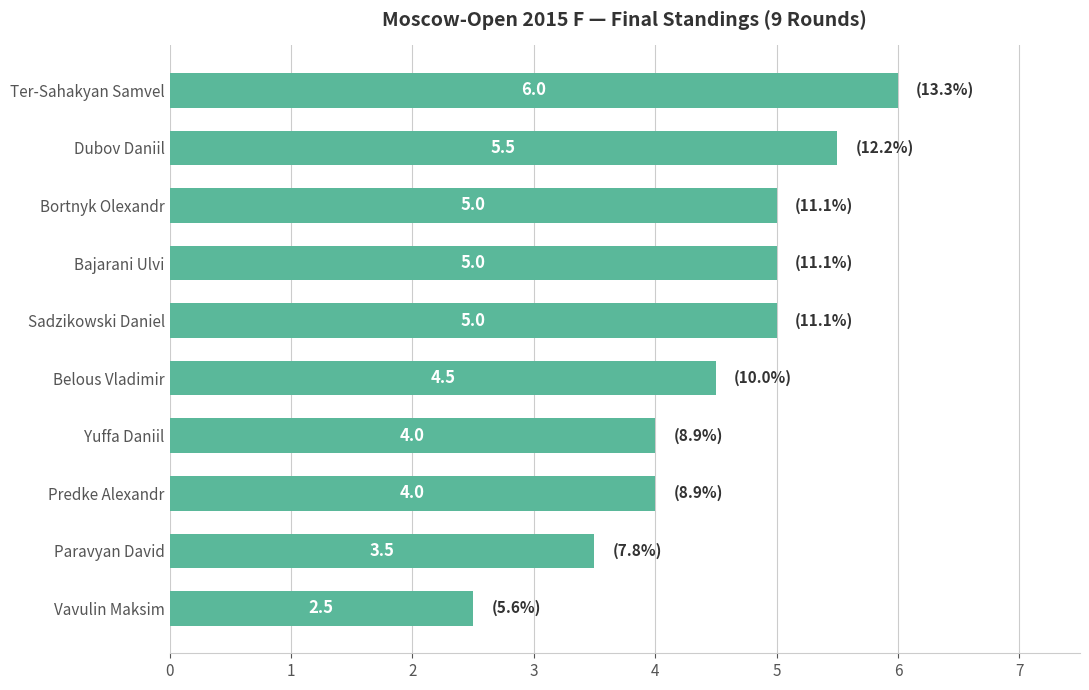

Are the bars grouped side by side (vs. stacked)?

No